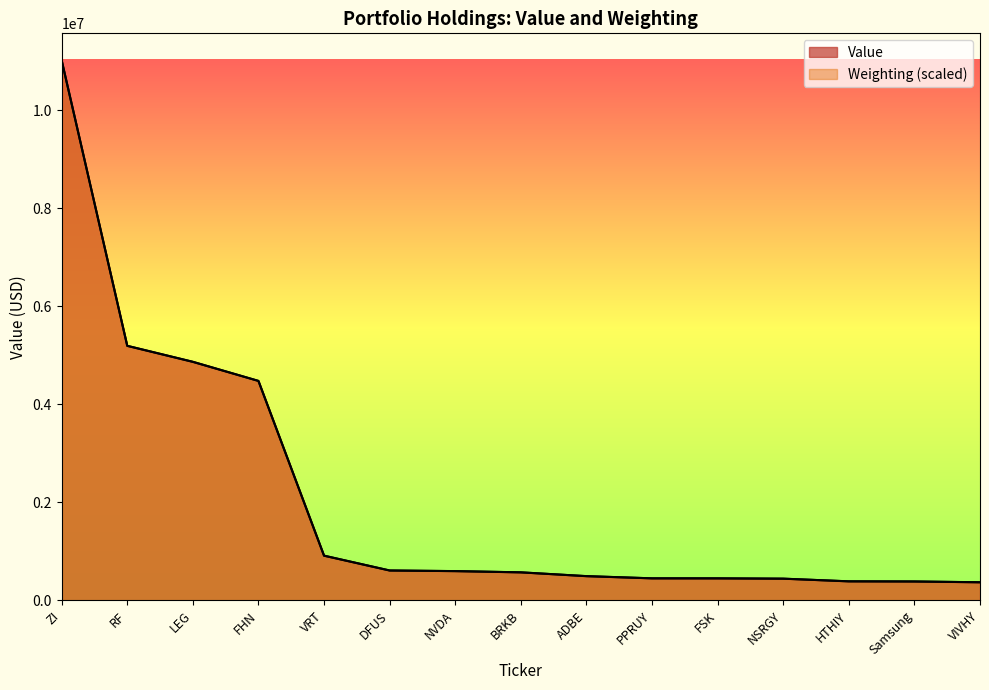

True or false: Weighting has a value of 5196882.0 at RF.

True